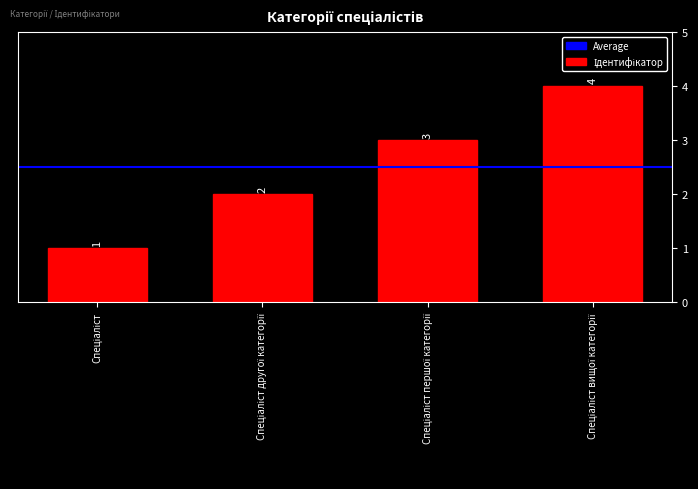

Reading left to right, what are all the values shown in this chart?

1	2	3	4